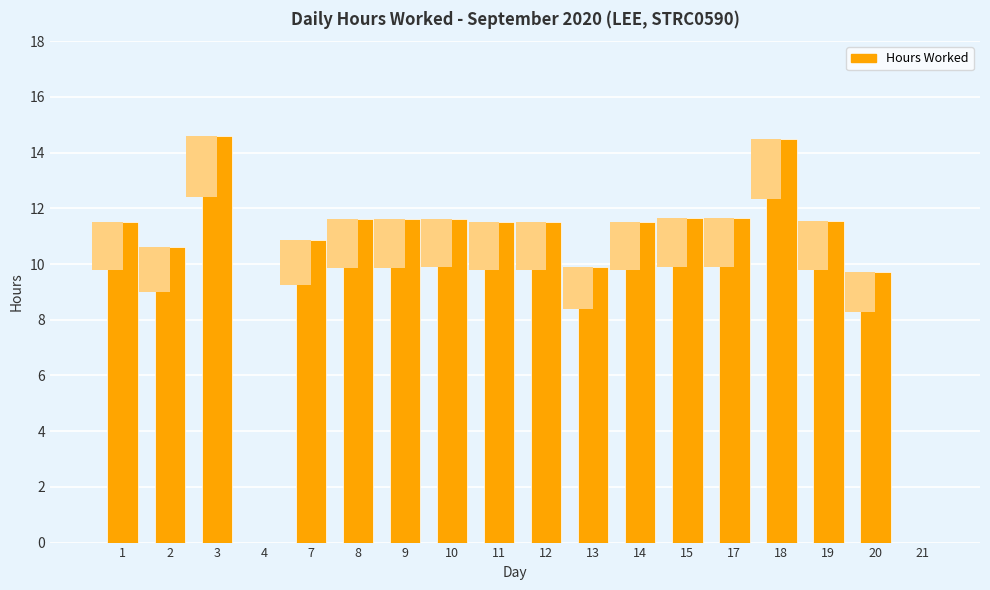

Is it true that the value at 8 is 11.6?

True